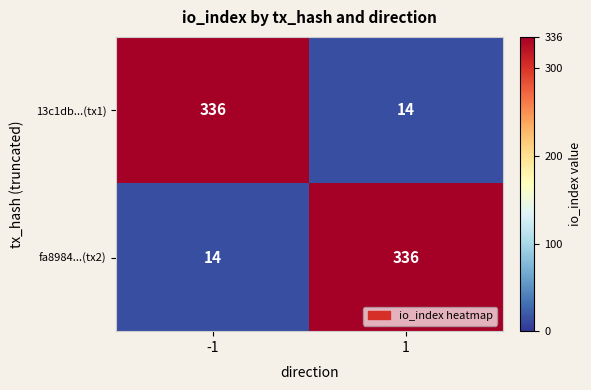

Reading right to left, what are all the values shown in this chart?

13c1db...(tx1): 1=14	-1=336
fa8984...(tx2): 1=336	-1=14